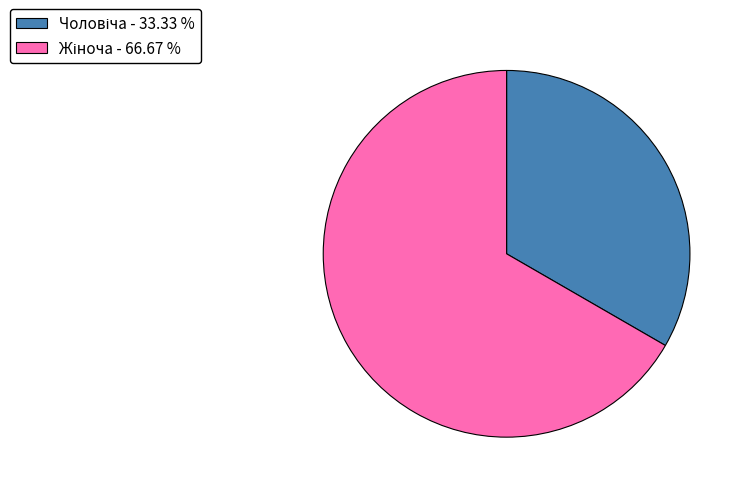

Is there a majority slice in this chart?

Yes